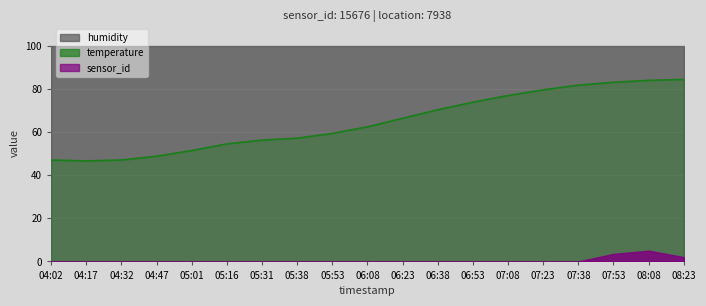

Rank the categories by value from lowest to highest.

04:17, 04:02, 04:32, 04:47, 05:01, 05:16, 05:31, 05:38, 05:53, 06:08, 06:23, 06:38, 06:53, 07:08, 07:23, 07:38, 07:53, 08:08, 08:23